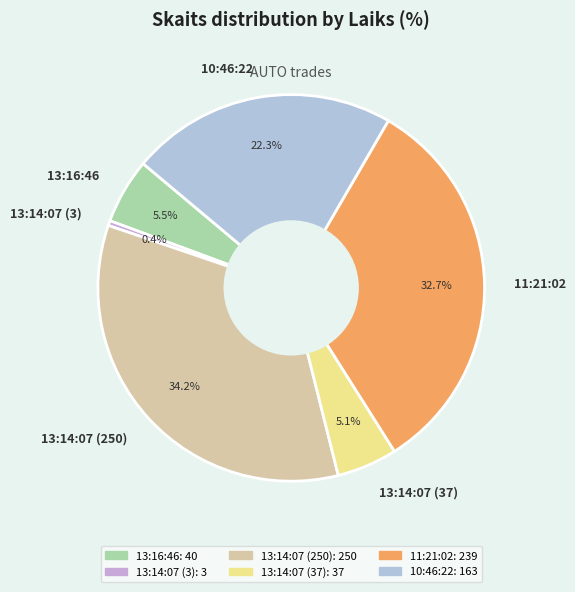

Which category has the smallest portion of the pie?

13:14:07 (3)